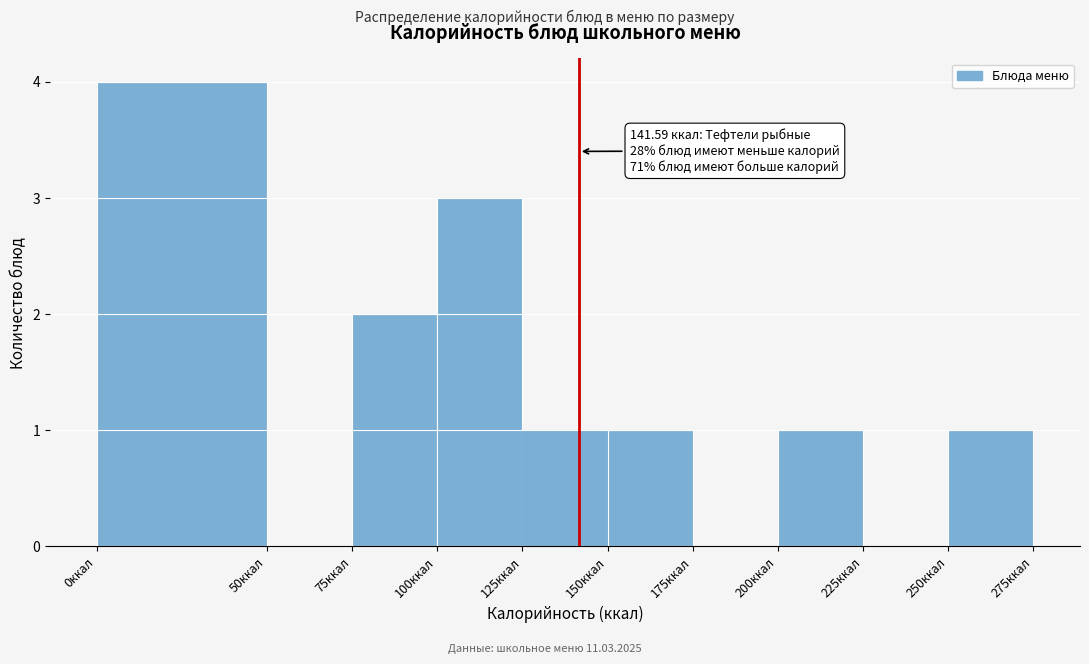

Which range on the x-axis has the tallest bar?

0 to 50